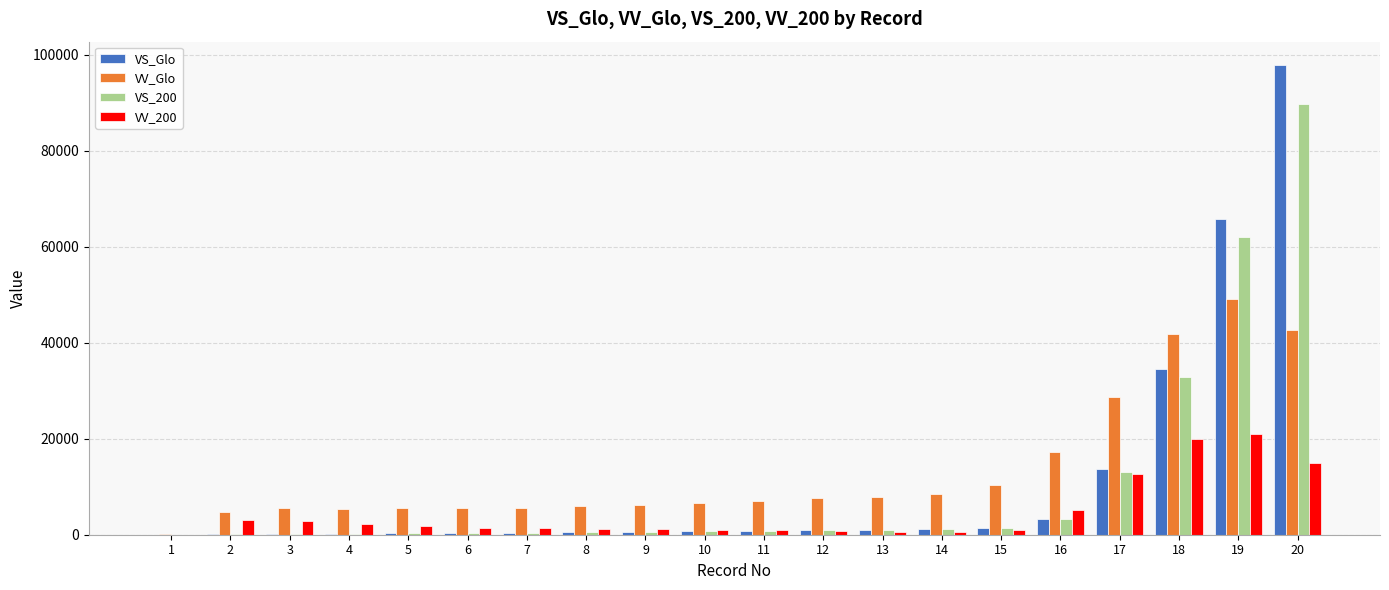

How many groups of bars are there?

20